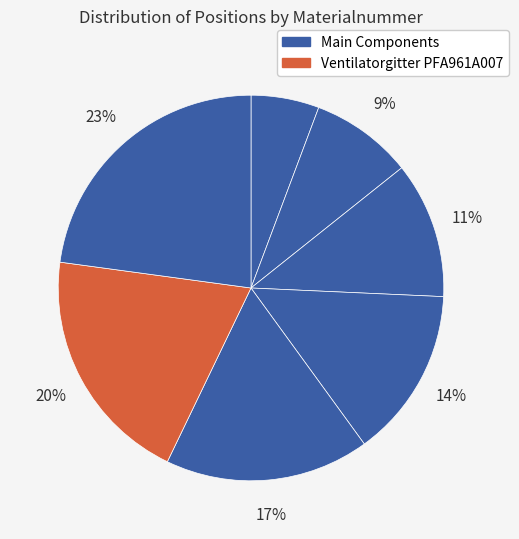

Is there any slice that represents more than half of the pie?

No